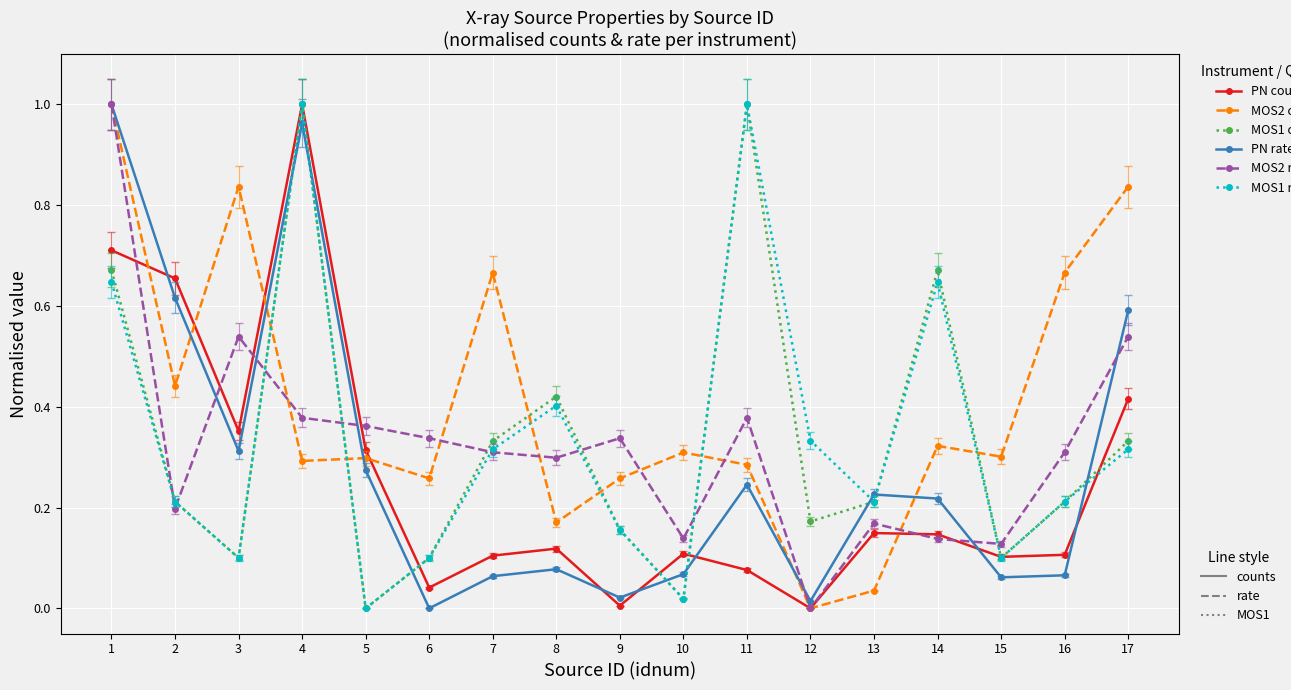

How many lines are shown in the chart?

6